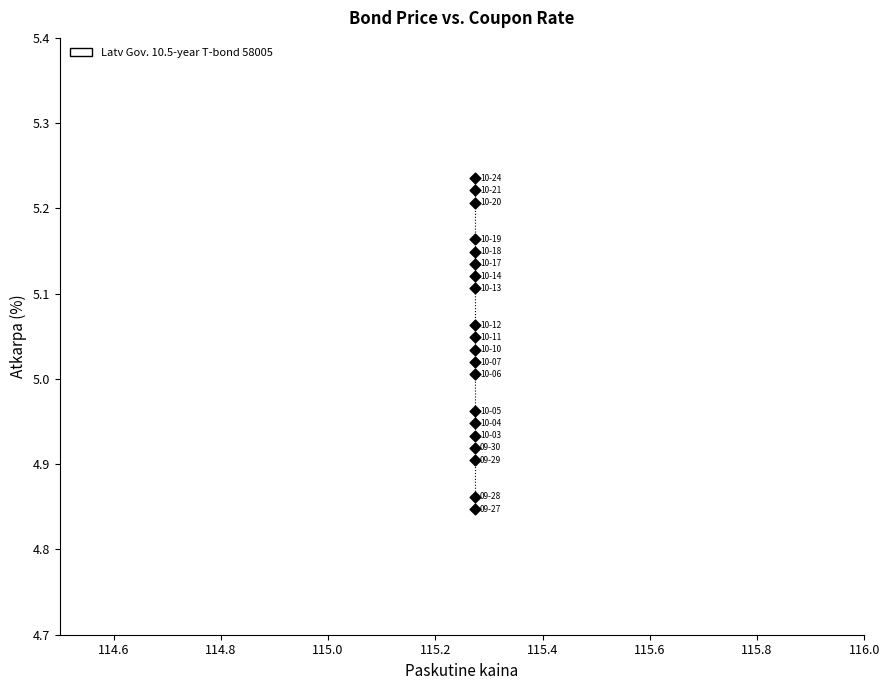

What is the range of Y values (max minus min)?

0.4